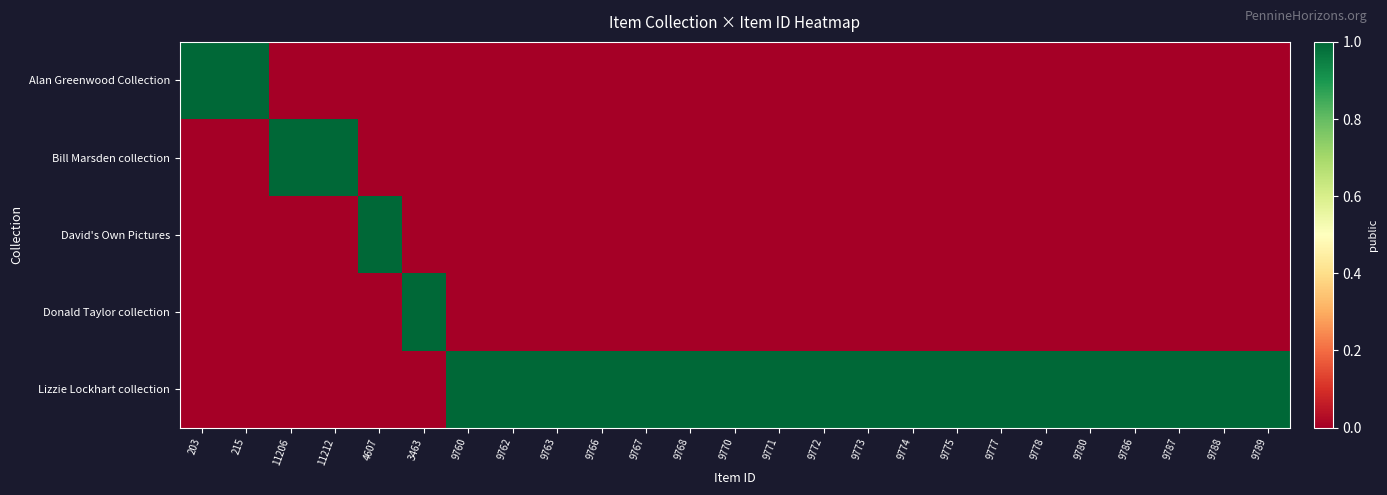

Rank the series at 9772 from lowest to highest value.

Alan Greenwood Collection, Bill Marsden collection, David's Own Pictures, Donald Taylor collection, Lizzie Lockhart collection